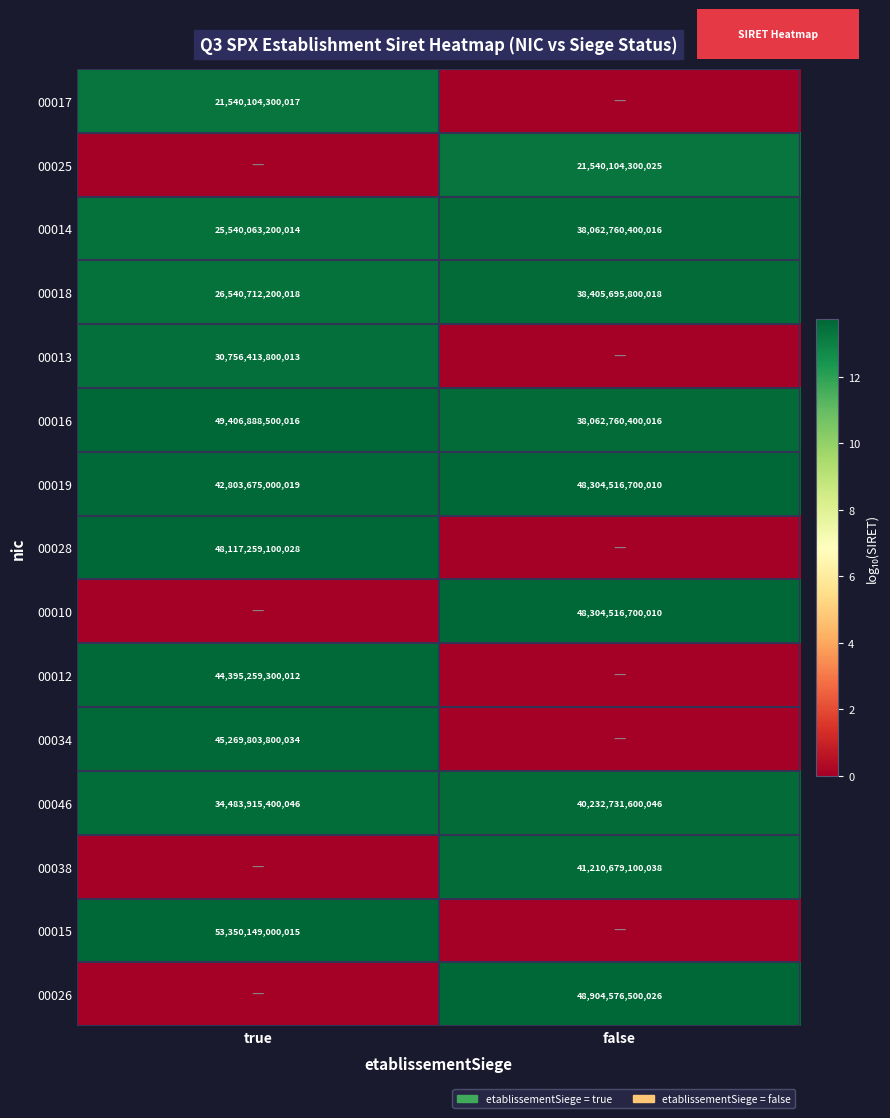

Which label corresponds to the smallest value in the chart?

false